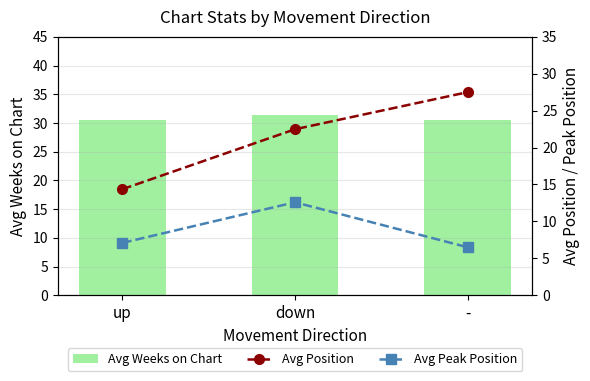

What position from the left is -?

3